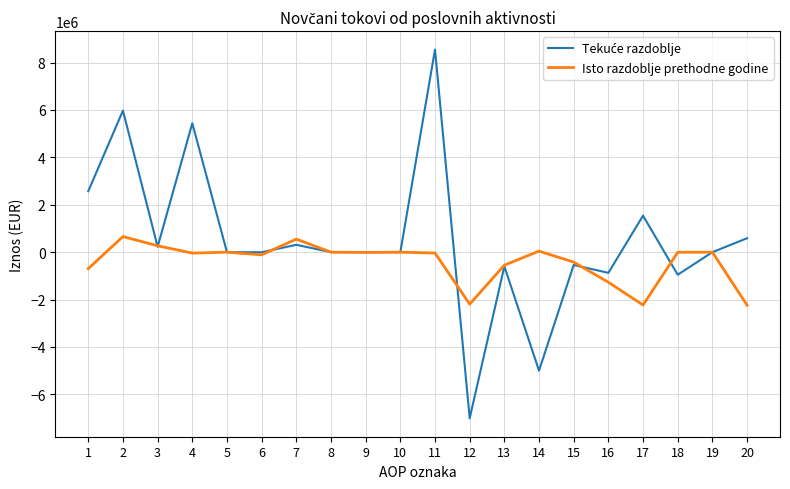

Between 6 and 20, which series saw the biggest shift?

Isto razdoblje prethodne godine